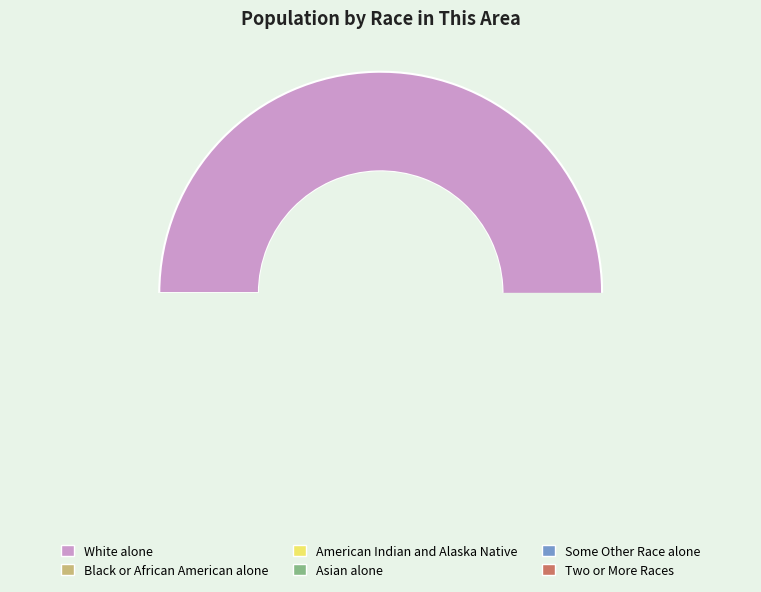

To the nearest percent, what is the difference between the largest and smallest slice percentages?

98%